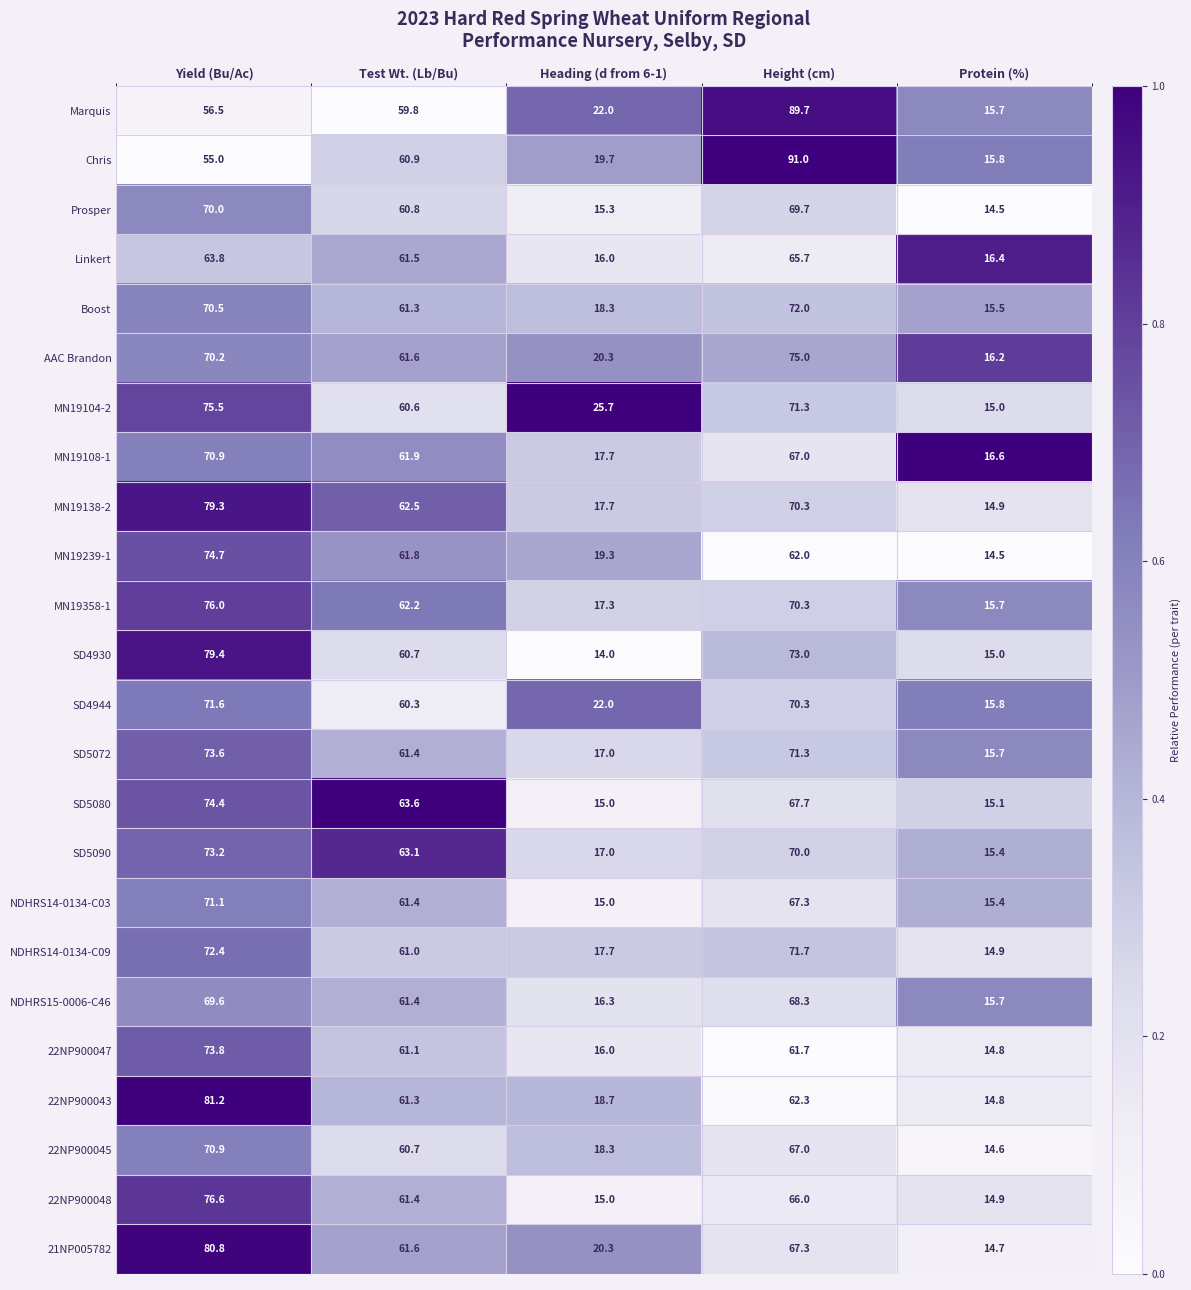

Which series has the widest spread of values?

Chris